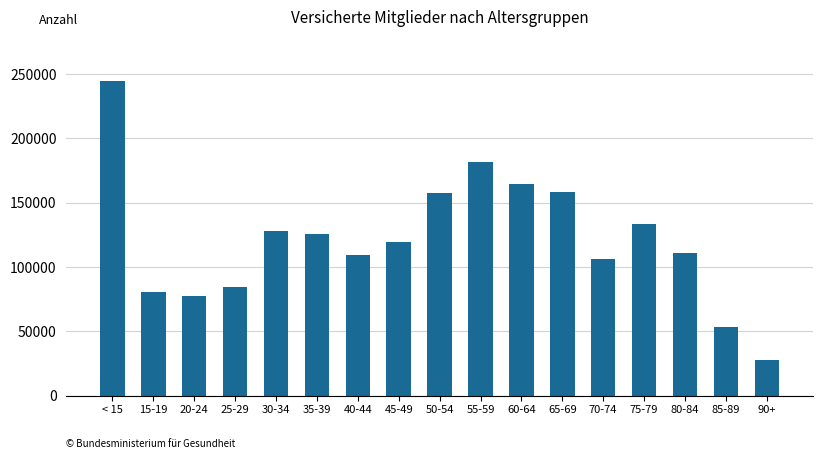

How many distinct data groups are displayed?

1